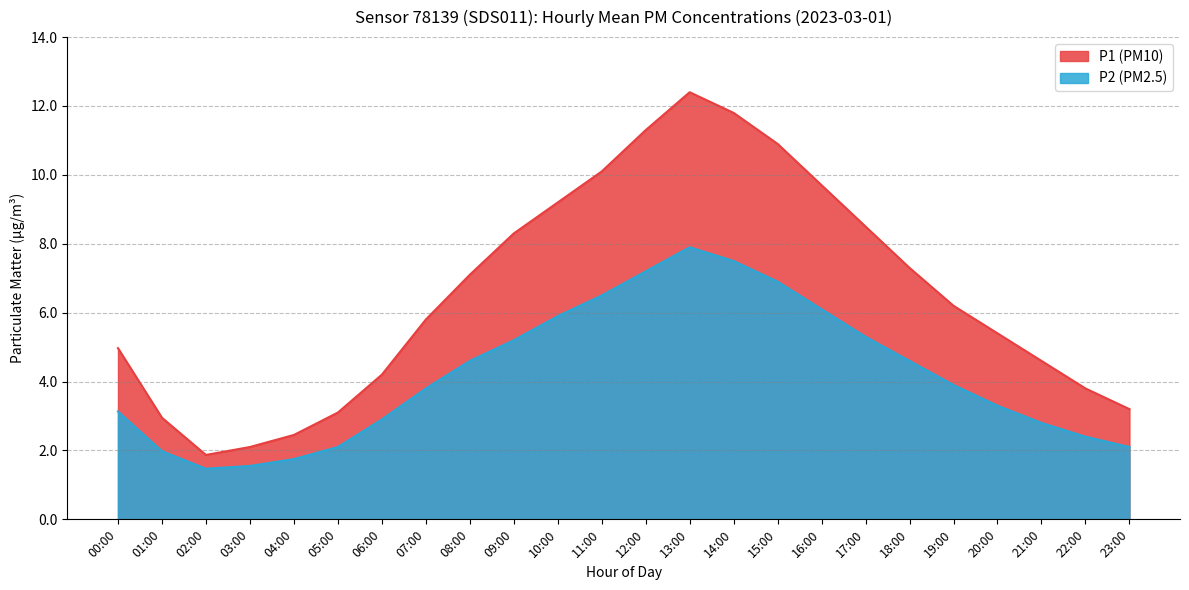

True or false: P2 has a value of 4.9 at 21:00.

False